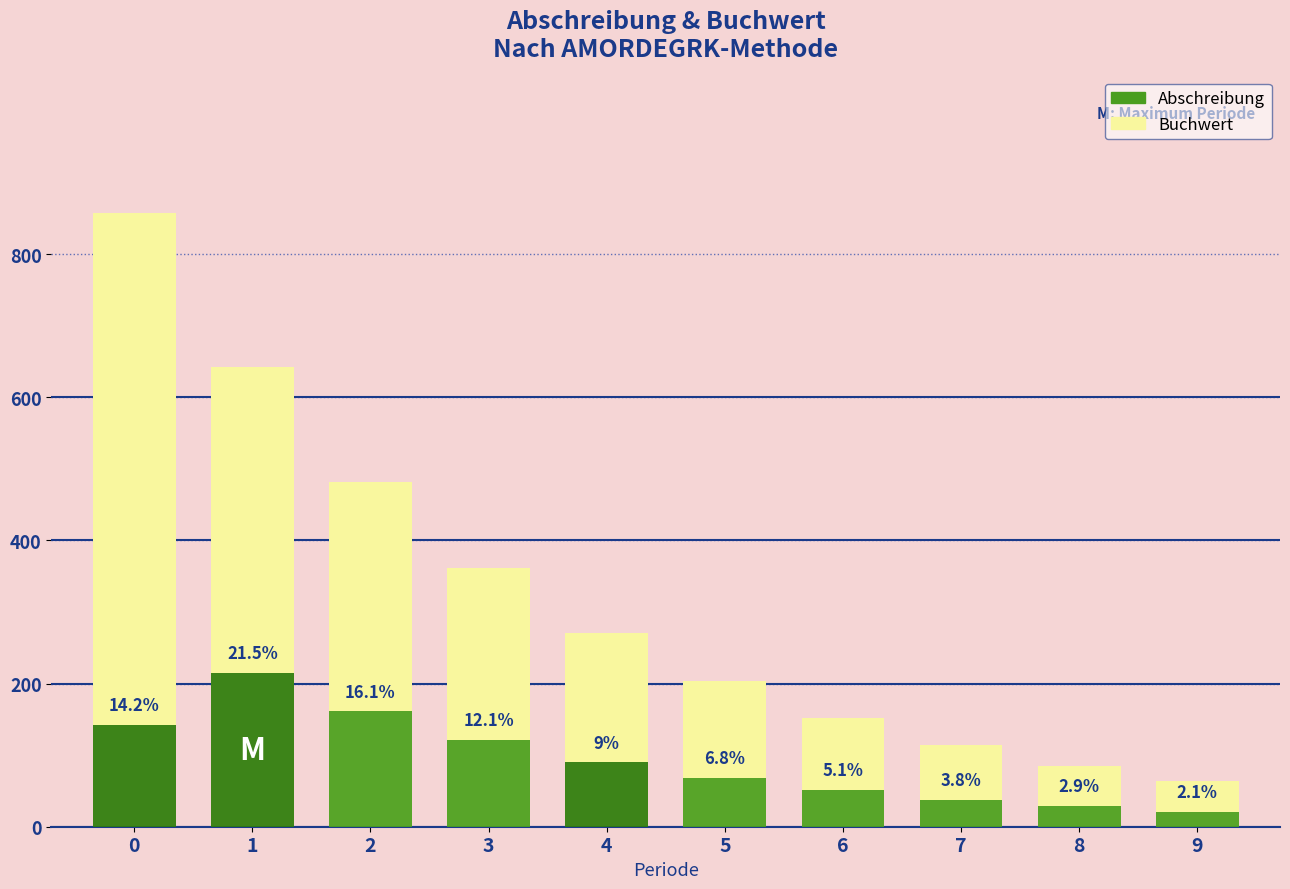

How many bars are there in total?

20